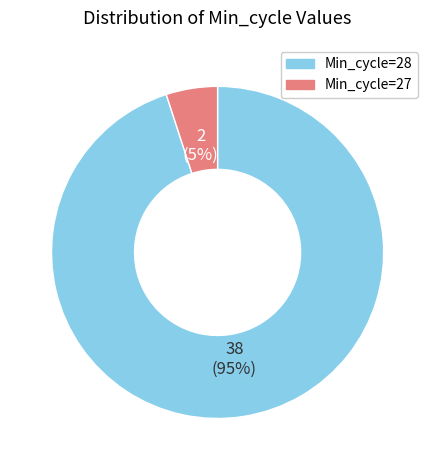

Rank the categories by value from highest to lowest.

Min_cycle=28, Min_cycle=27